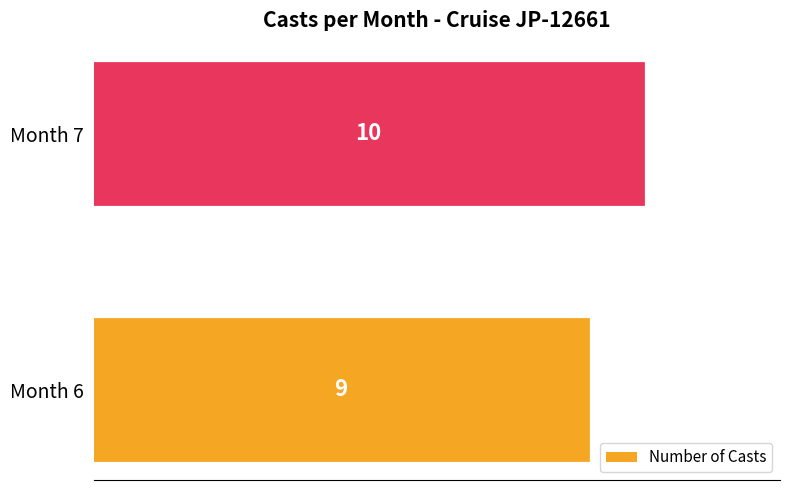

What is the minimum value shown in the chart?

9